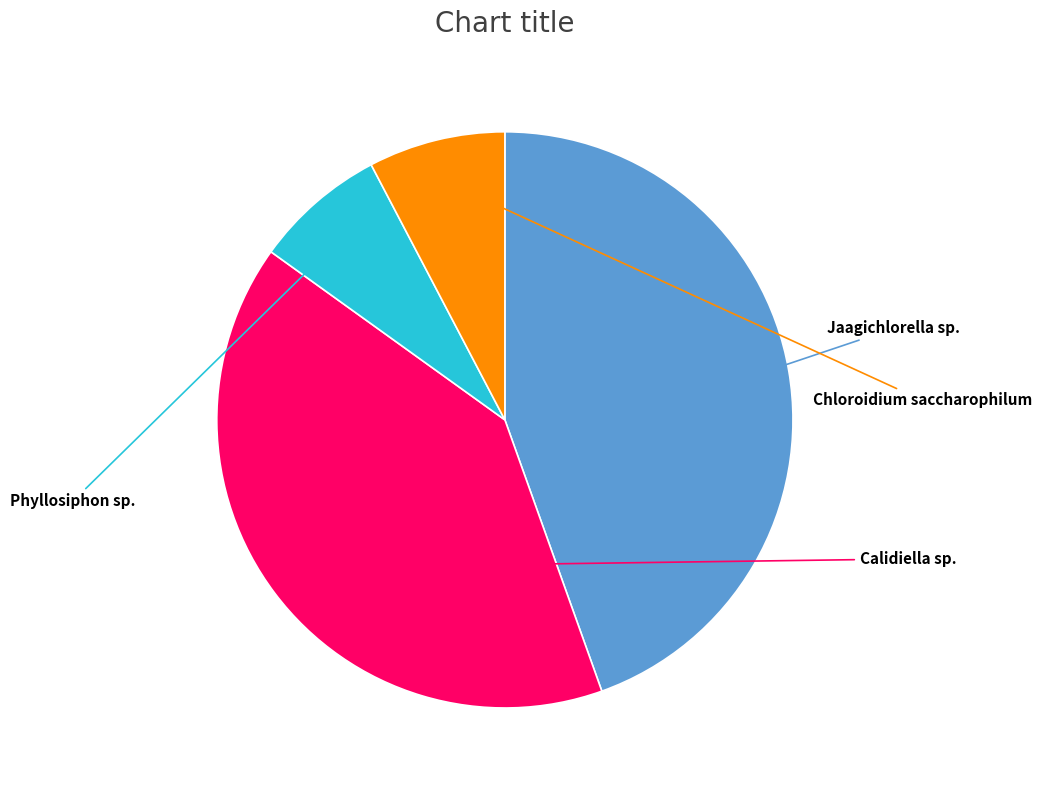

Does any single category account for the majority?

No